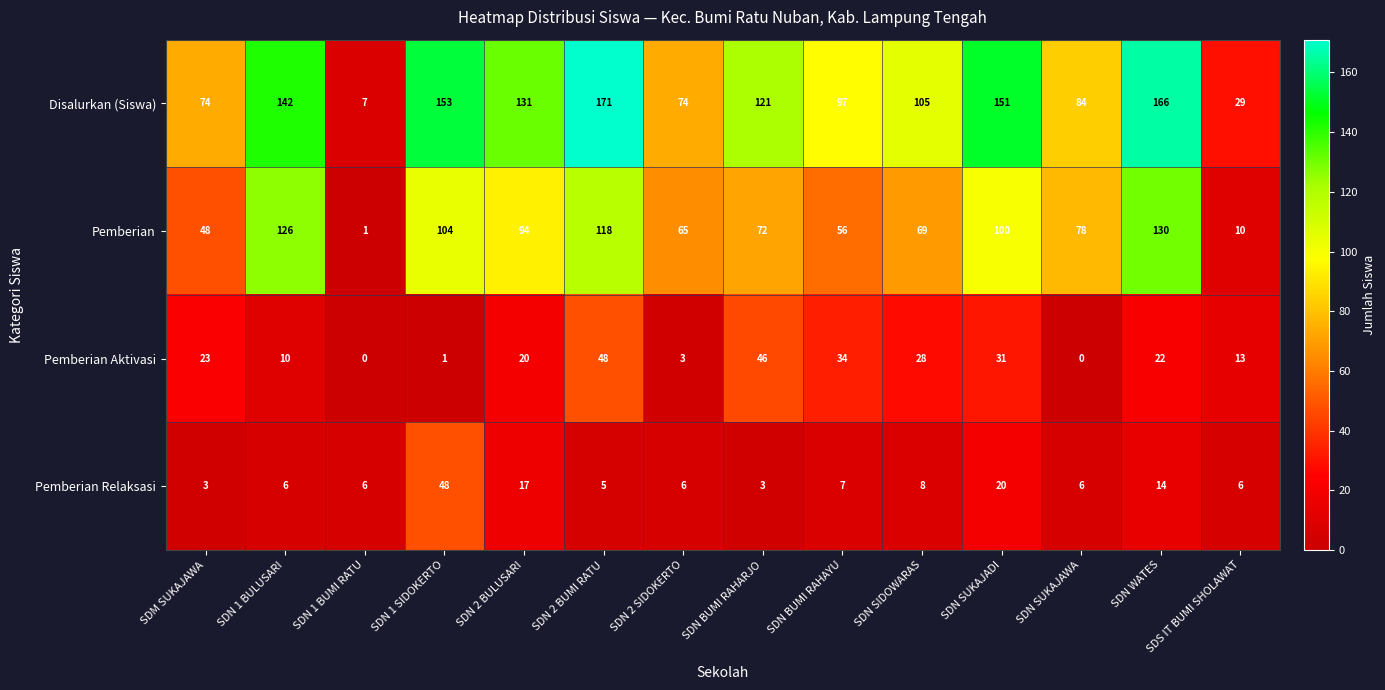

What is the maximum value shown in the chart?

171